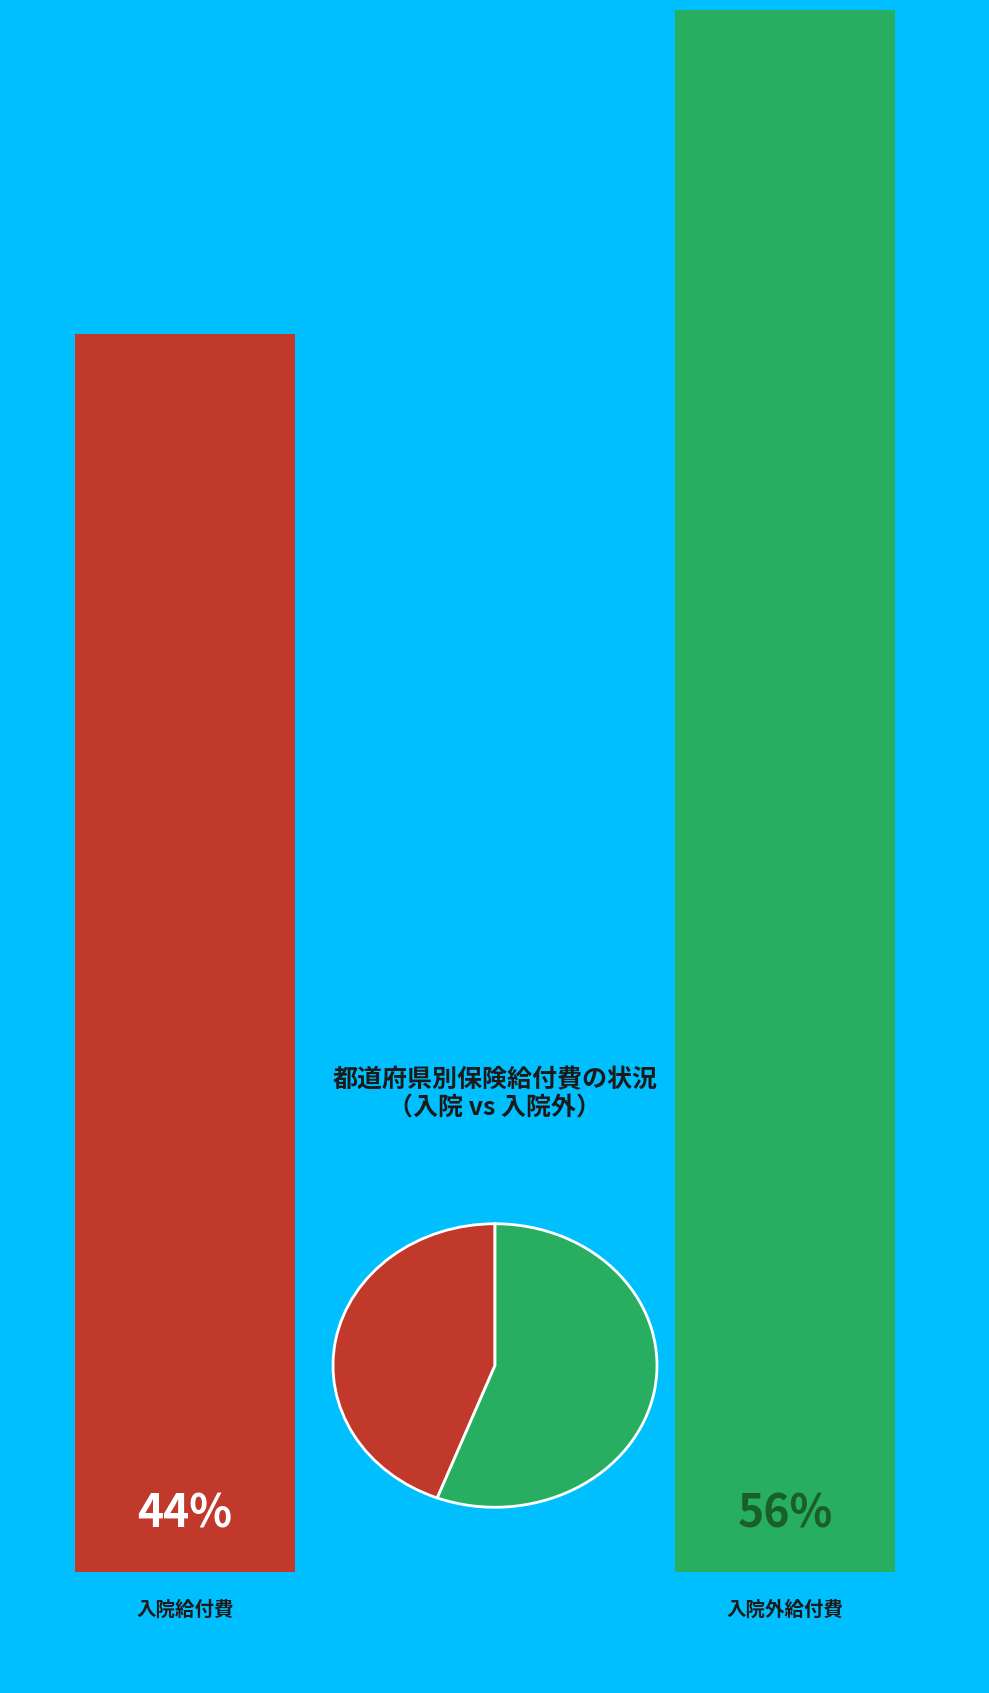

Is there a majority slice in this chart?

Yes